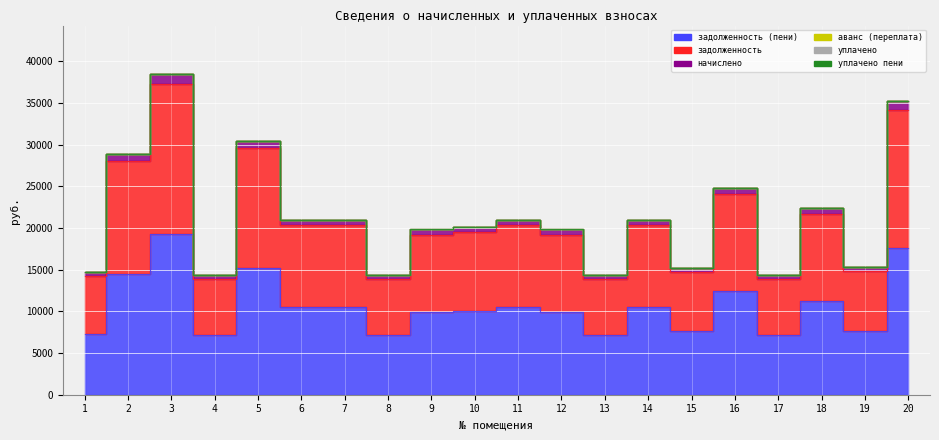

Reading right to left, what are all the values shown in this chart?

задолженность: 20=34171.3	19=14857.1	18=21723.5	17=13902.0	16=24036.6	15=14697.9	14=20322.4	13=13902.0	12=19208.1	11=20322.4	10=19473.4	9=19208.1	8=13902.0	7=20322.4	6=20322.4	5=29528.5	4=13902.0	3=37301.9	2=28016.2	1=14220.4
начислено: 20=17633.4	19=7666.7	18=11210.0	17=7173.8	16=12403.6	15=7584.5	14=10486.9	13=7173.8	12=9911.9	11=10486.9	10=10048.8	9=9911.9	8=7173.8	7=10486.9	6=10486.9	5=15237.5	4=7173.8	3=19248.8	2=14457.2	1=7338.1
задолженность (пени): 20=35266.7	19=15333.4	18=22419.9	17=14347.6	16=24807.2	15=15169.1	14=20973.8	13=14347.6	12=19823.8	11=20973.8	10=20097.7	9=19823.8	8=14347.6	7=20973.8	6=20973.8	5=30475.1	4=14347.6	3=38497.7	2=28914.4	1=14676.2